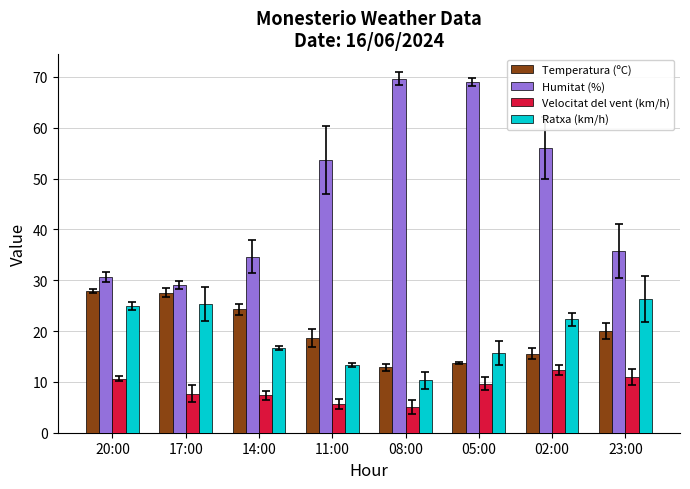

What is the label of the 8th bar from the right?

20:00